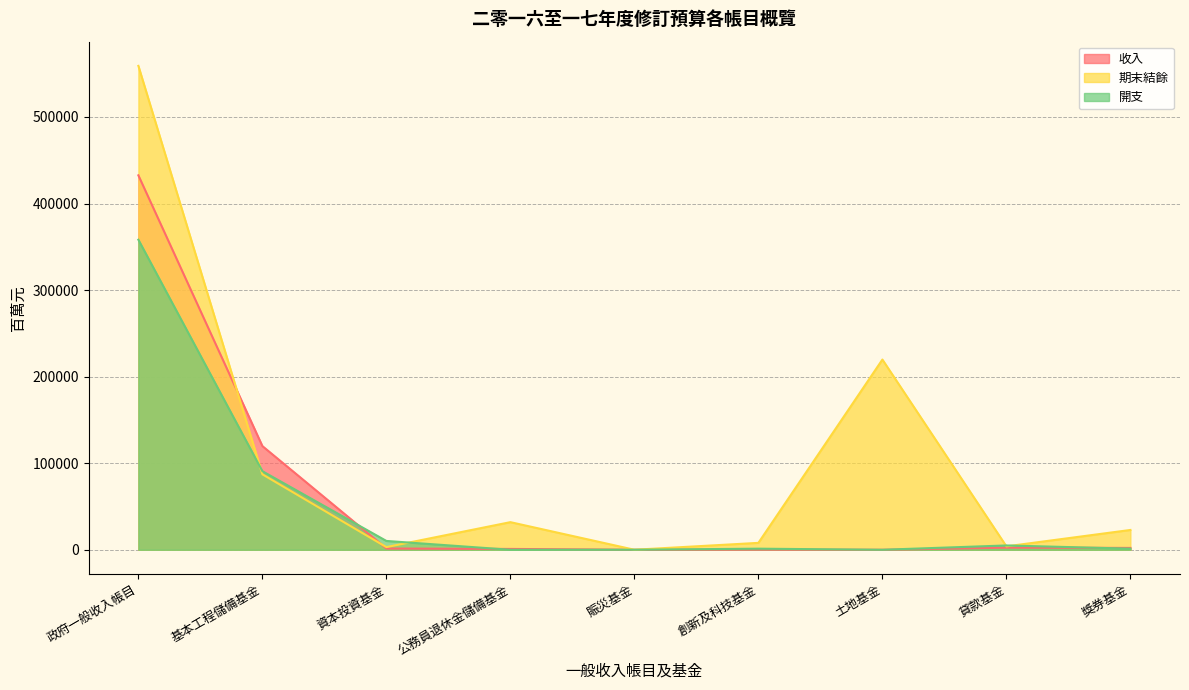

What are all the series names shown in the legend?

收入, 期末結餘, 開支